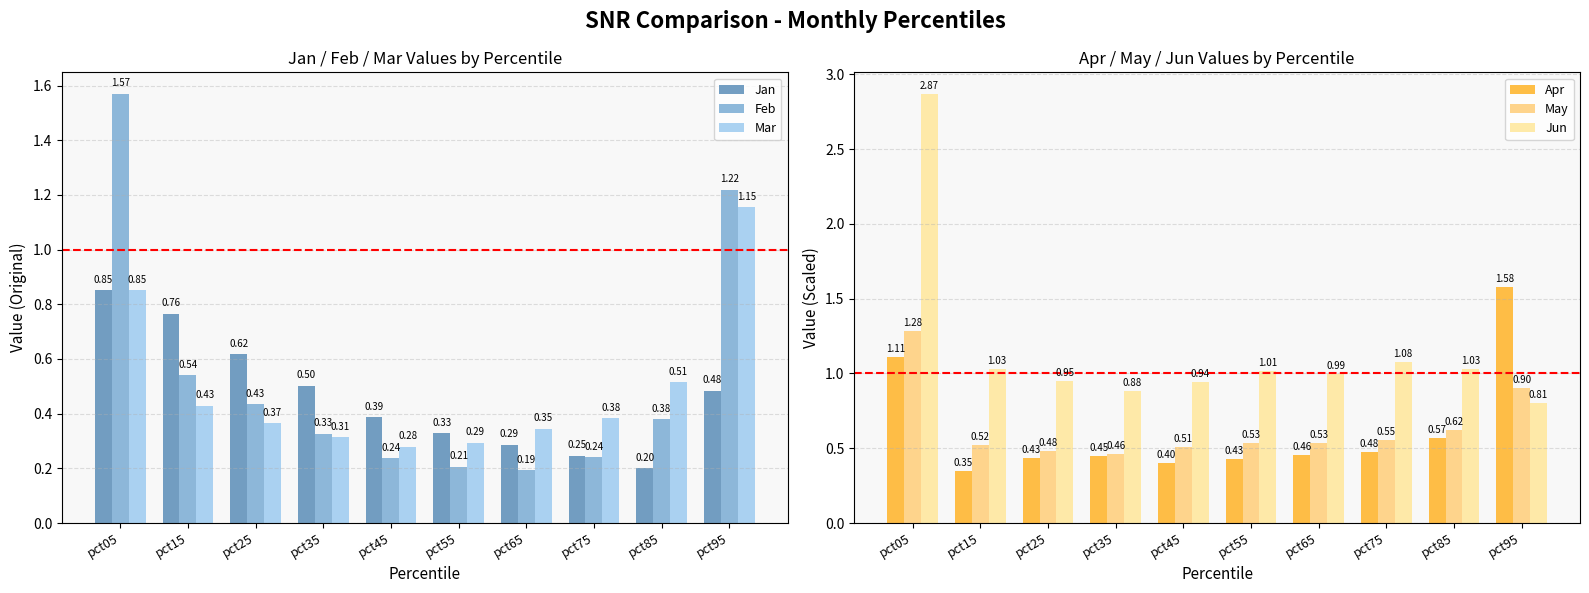

What is the value of the Feb bar at the 6th from the left?

0.2